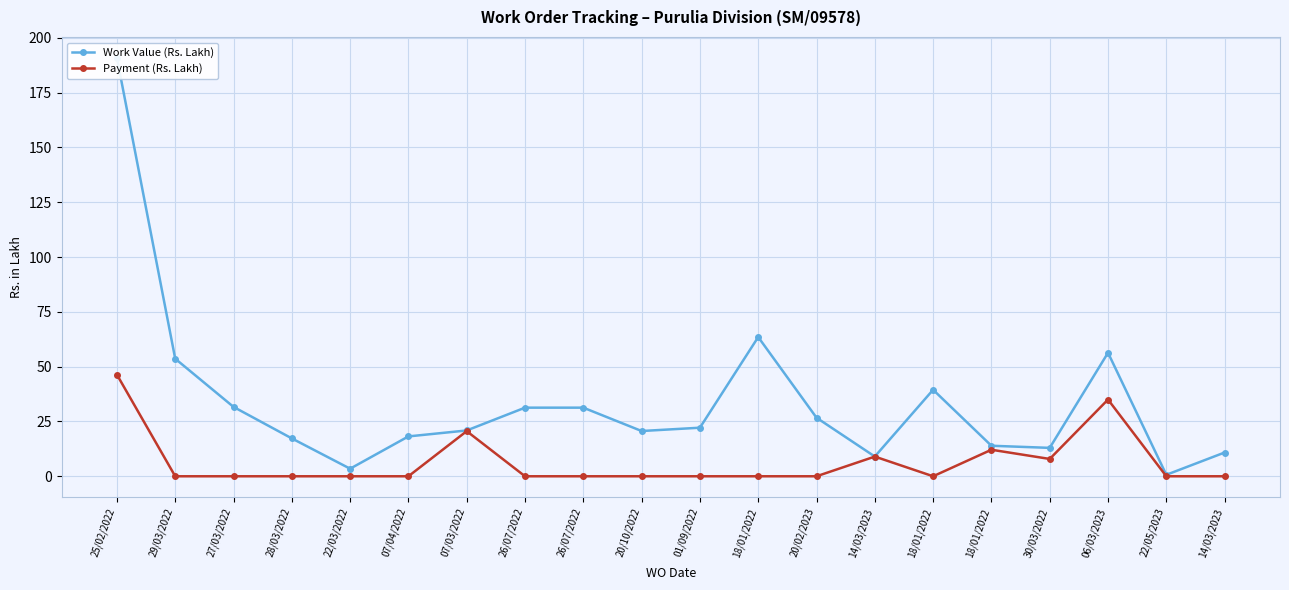

How many series are shown in this chart?

2